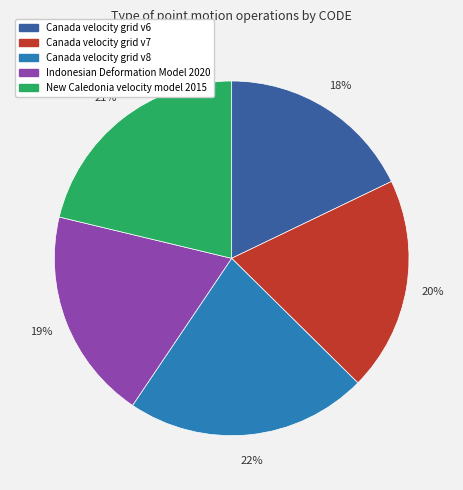

What is the largest slice in the pie chart?

Canada velocity grid v8